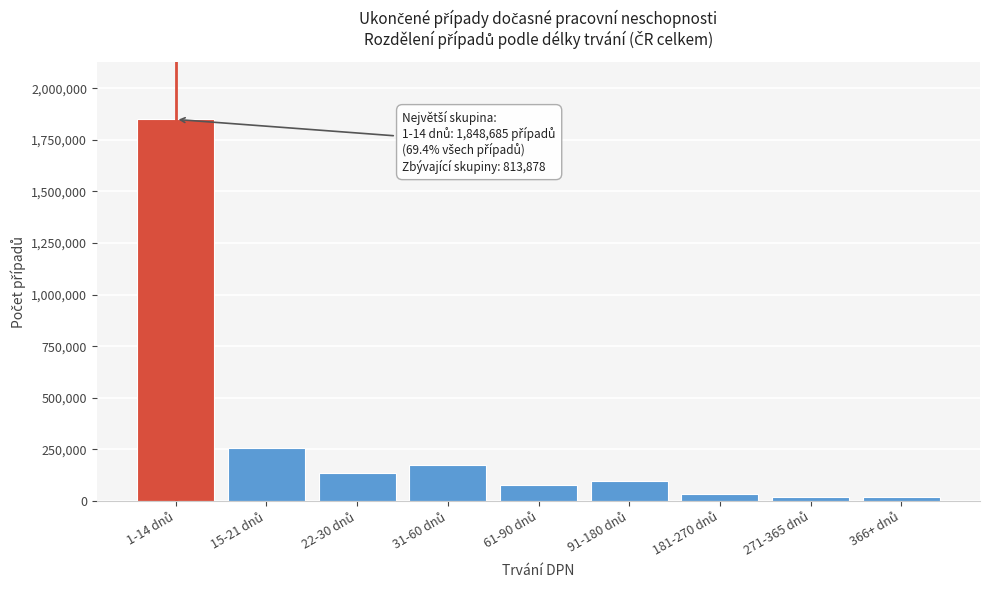

What is the difference between the maximum and second lowest values?

1827287